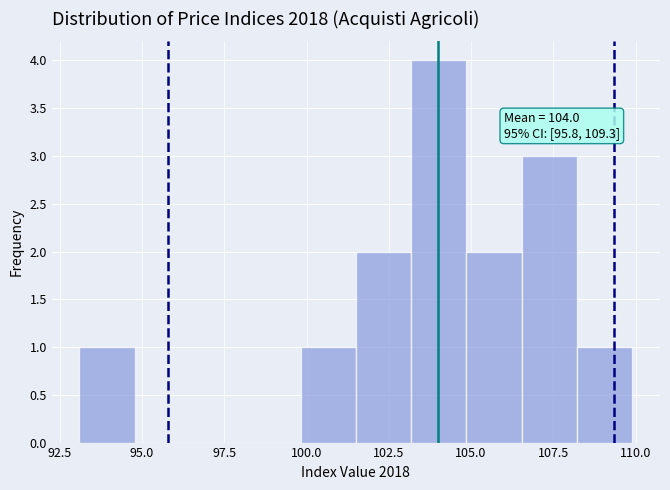

Around what value on the x-axis is the tallest bar? Give the approximate position of its centre, as read against the axis.

104.0